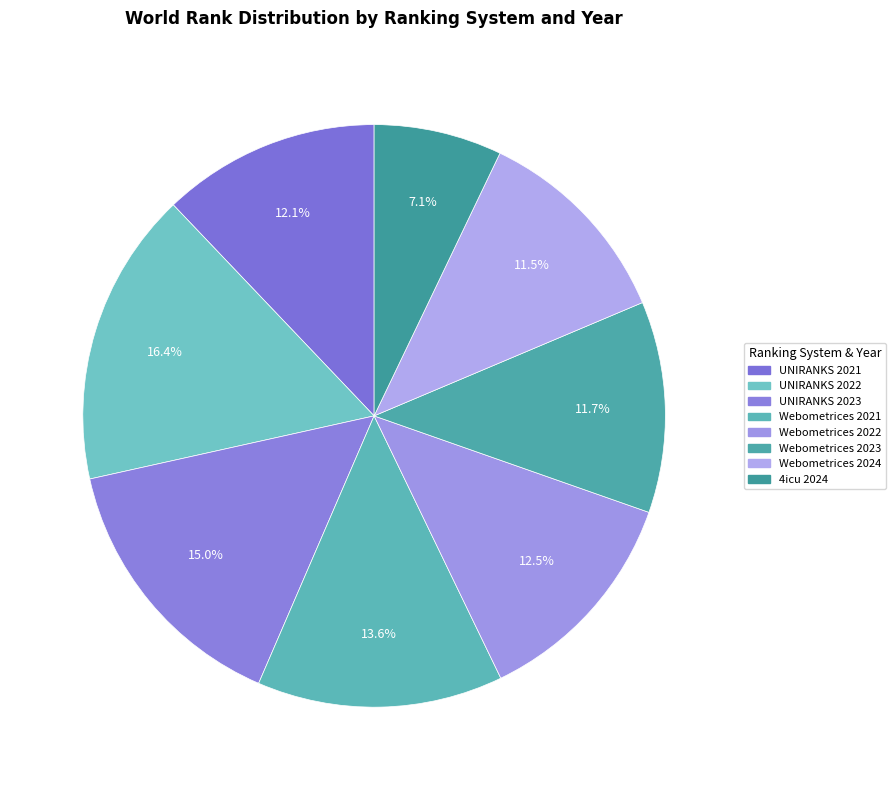

Which slice is the smallest?

4icu 2024